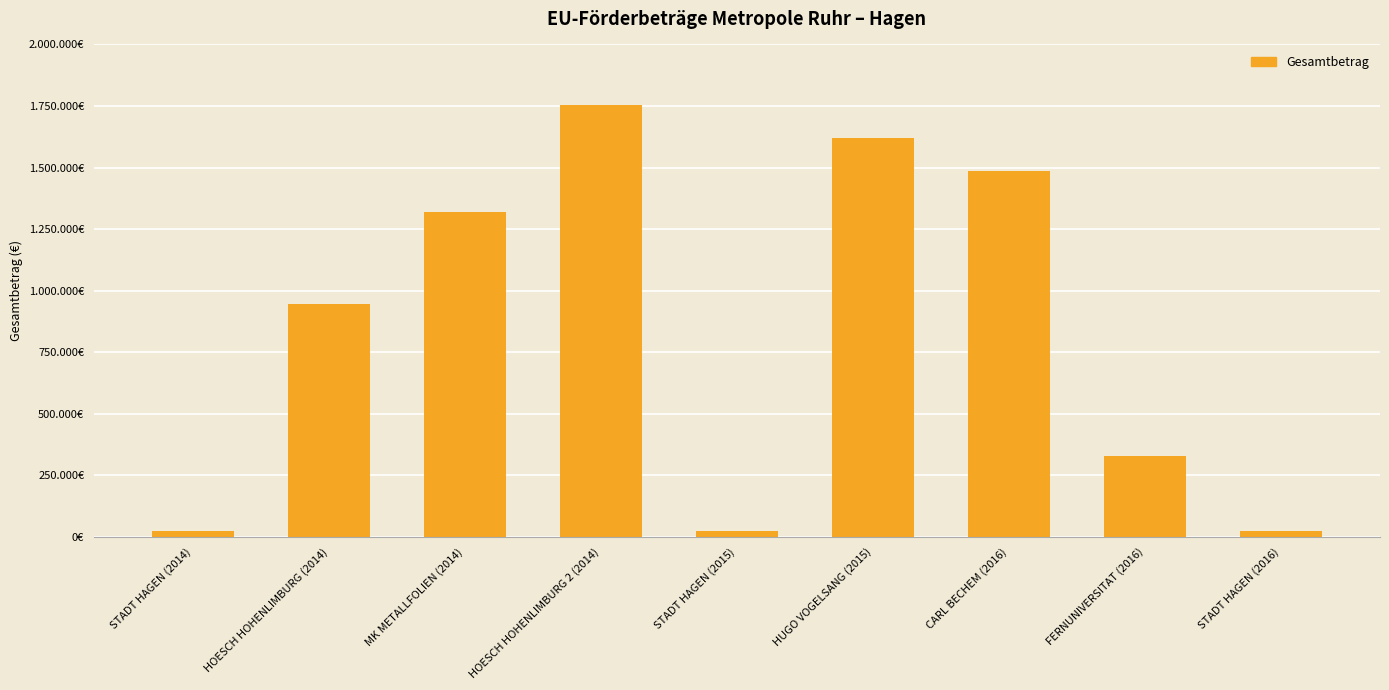

How many values exceed 944744?

4